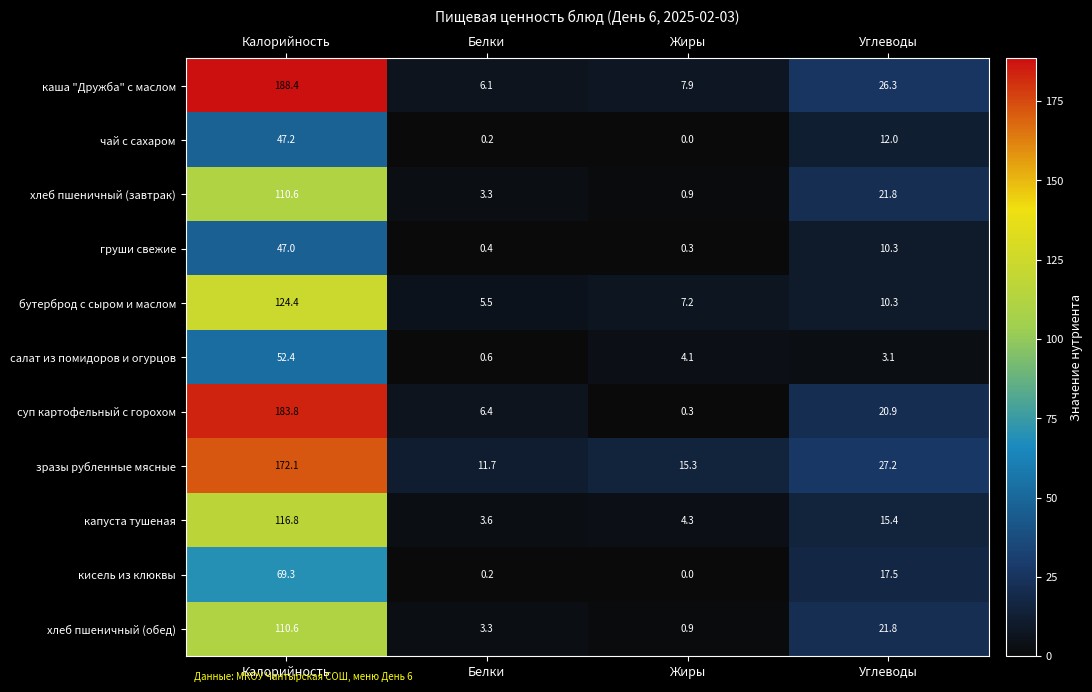

What is the greatest value displayed?

188.4